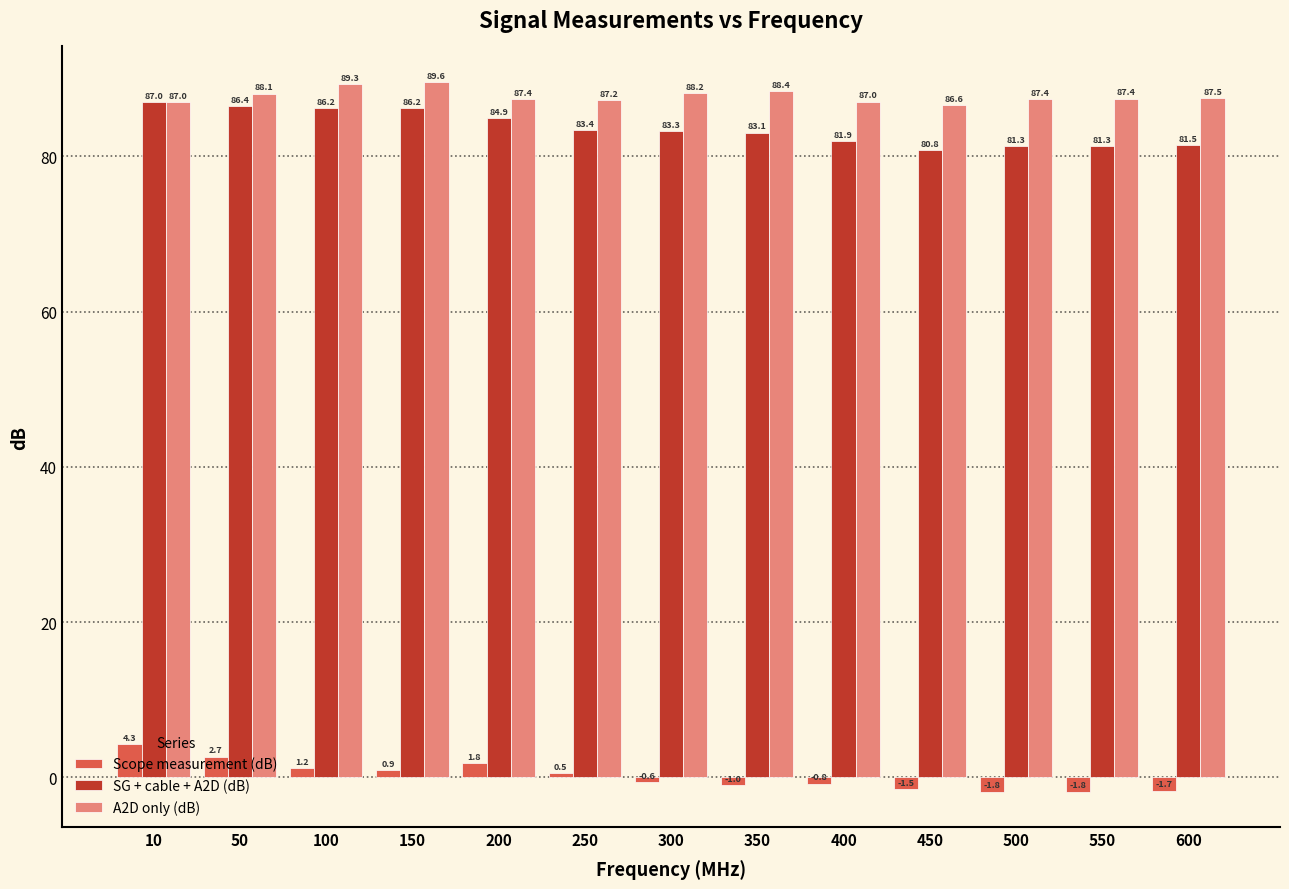

What are all the series names shown in the legend?

Scope measurement (dB), SG + cable + A2D (dB), A2D only (dB)